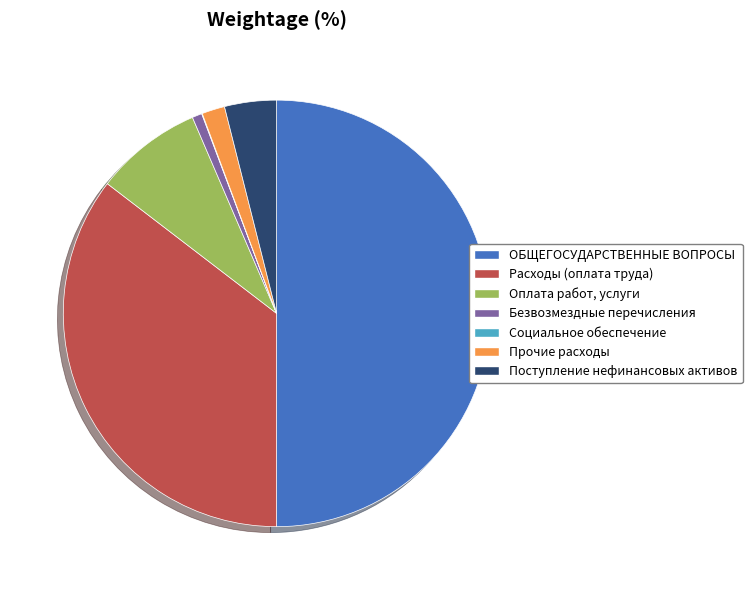

What is the ratio of the value at ОБЩЕГОСУДАРСТВЕННЫЕ ВОПРОСЫ to the value at Поступление нефинансовых активов?

12.7